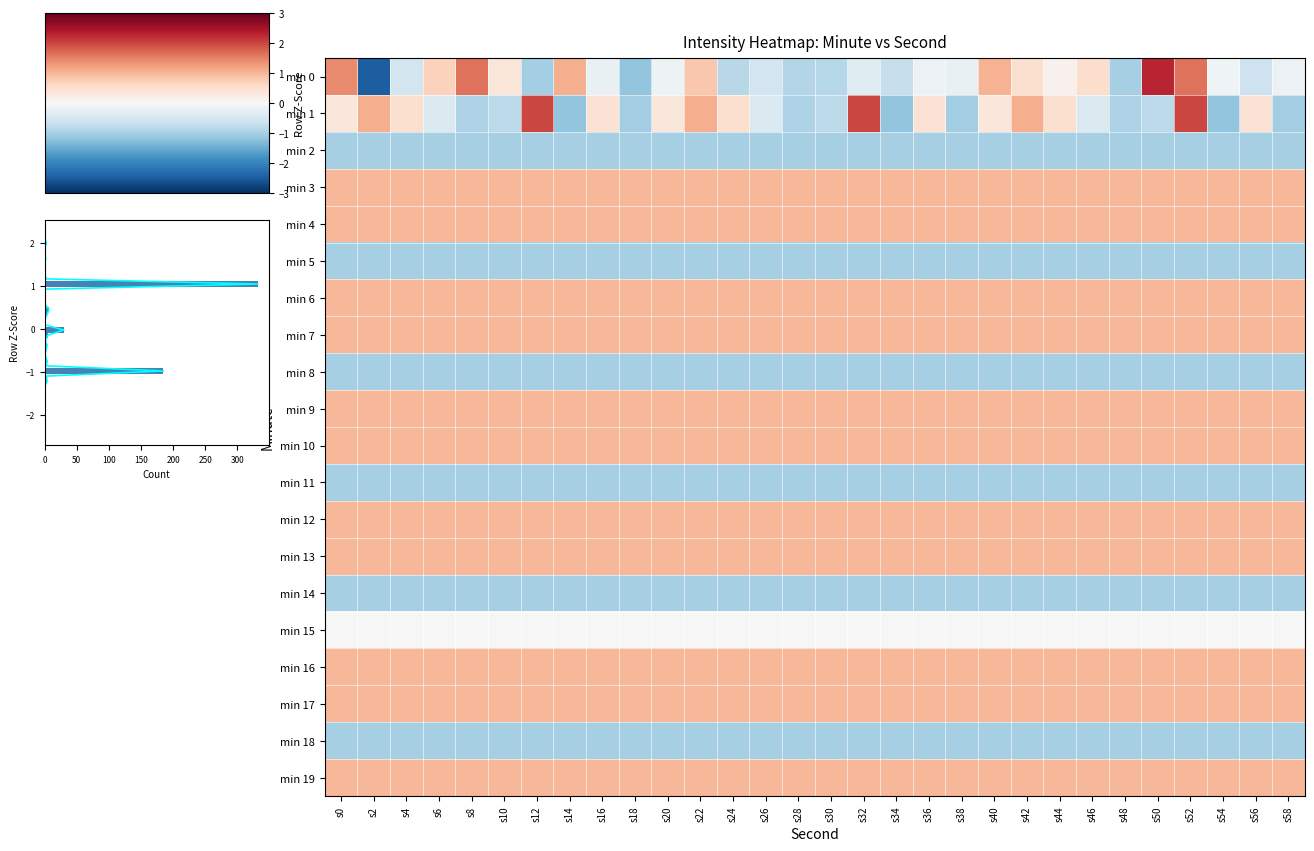

Is it true that min 9 equals 0.5 at s22?

False